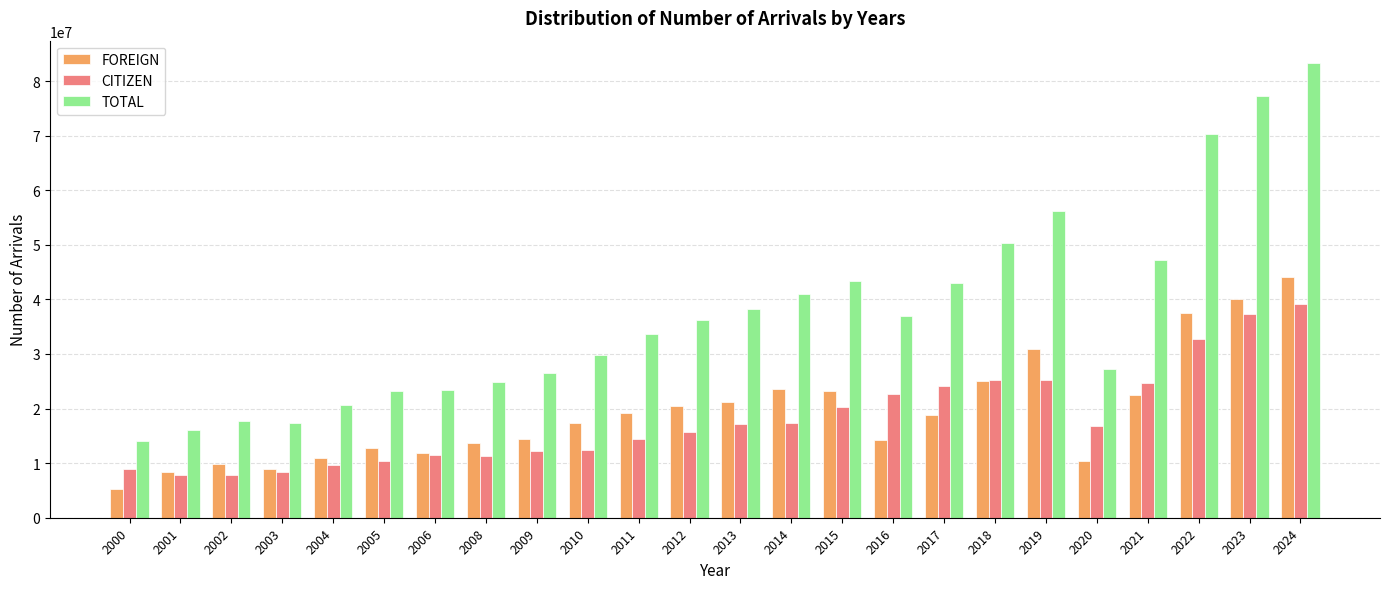

How many data points in FOREIGN are less than 18868600?

12